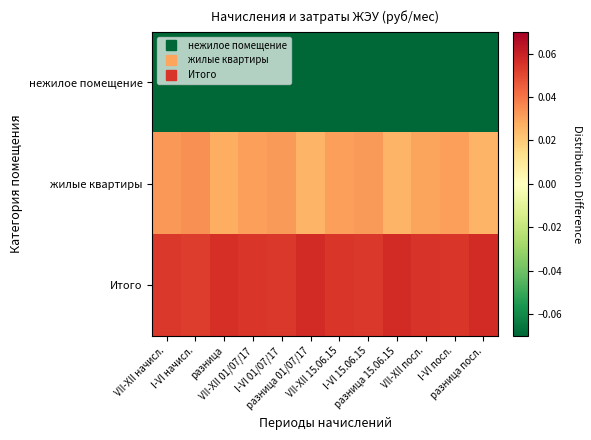

Which label corresponds to the largest value in the chart?

разница 01/07/17